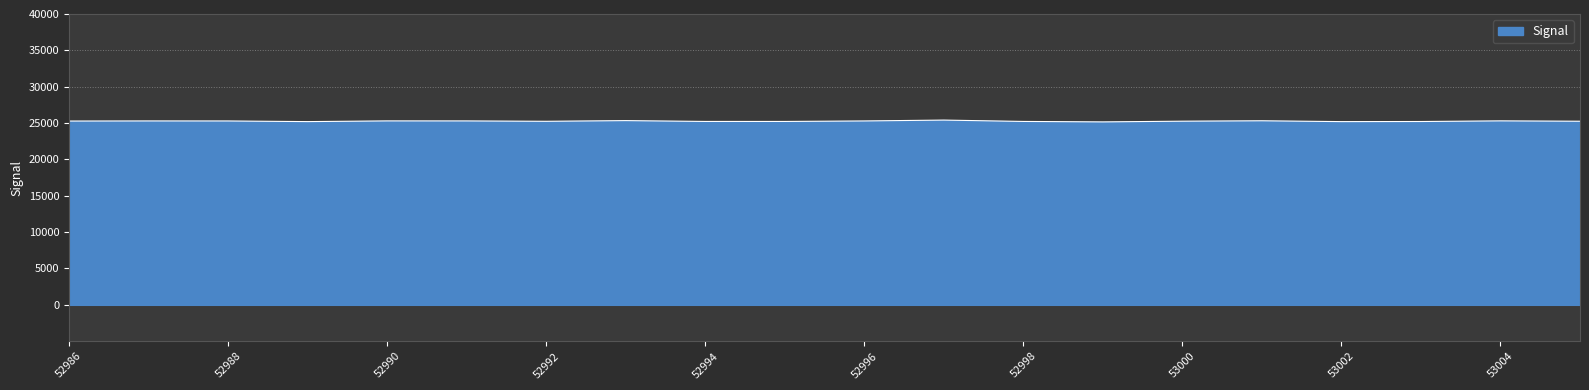

Count the number of categories in the chart.

20